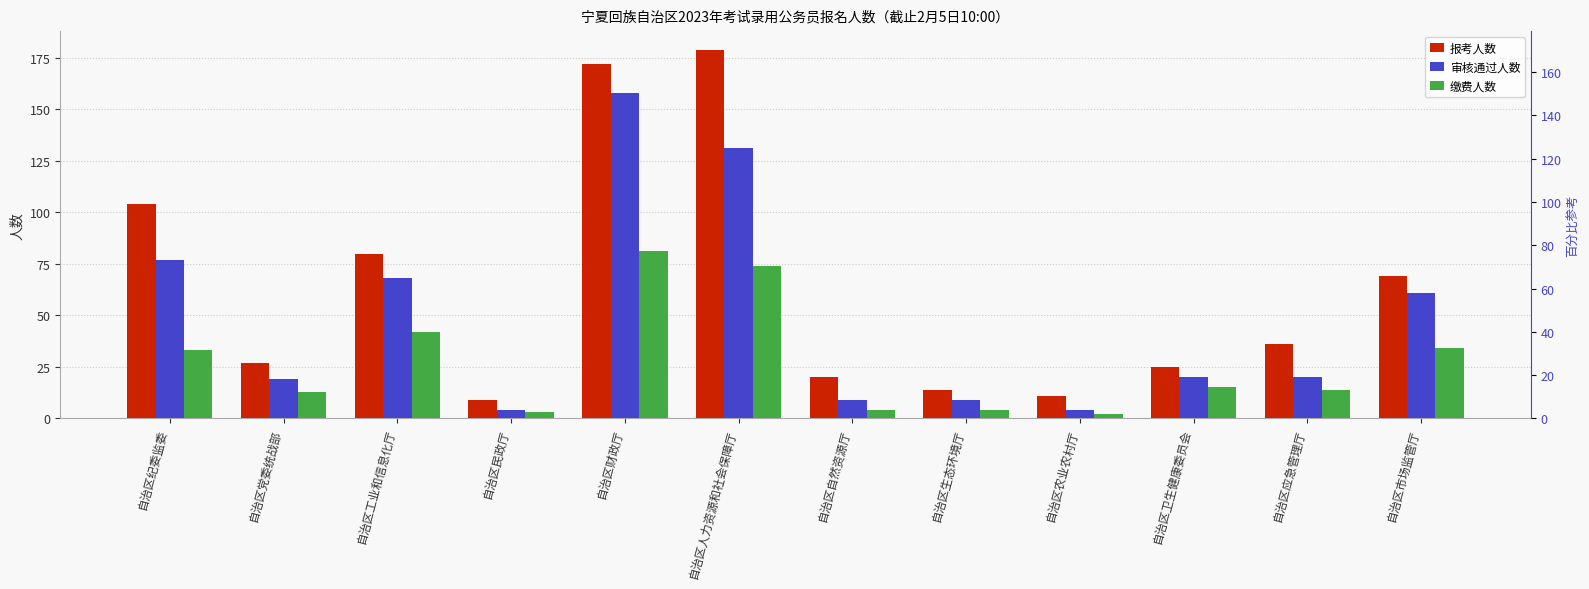

What is the value of the 报考人数 bar at the 3rd from the left?

80